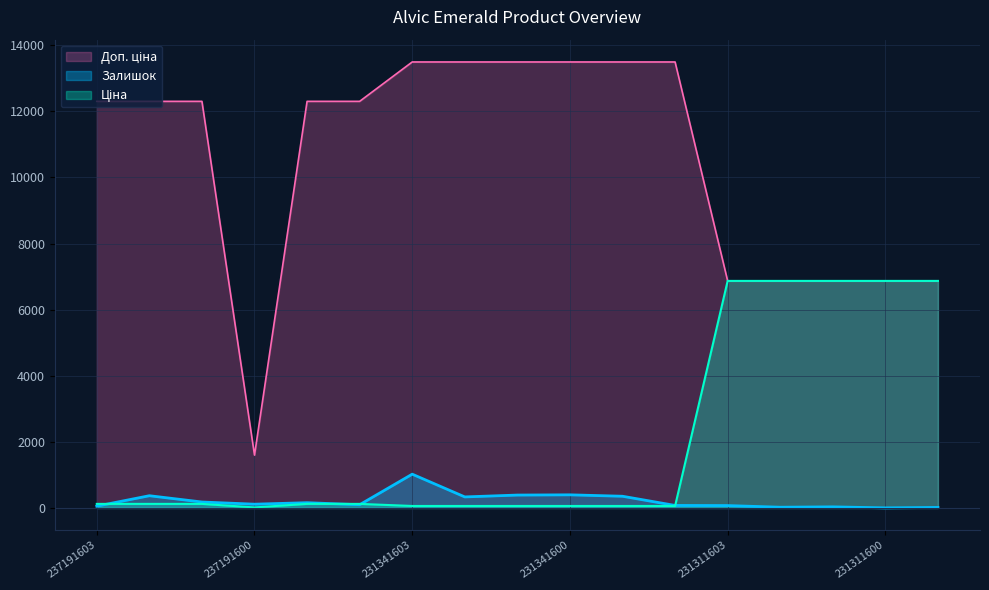

The Доп. ціна series shows 16662.3 at 237191603. True or false?

False